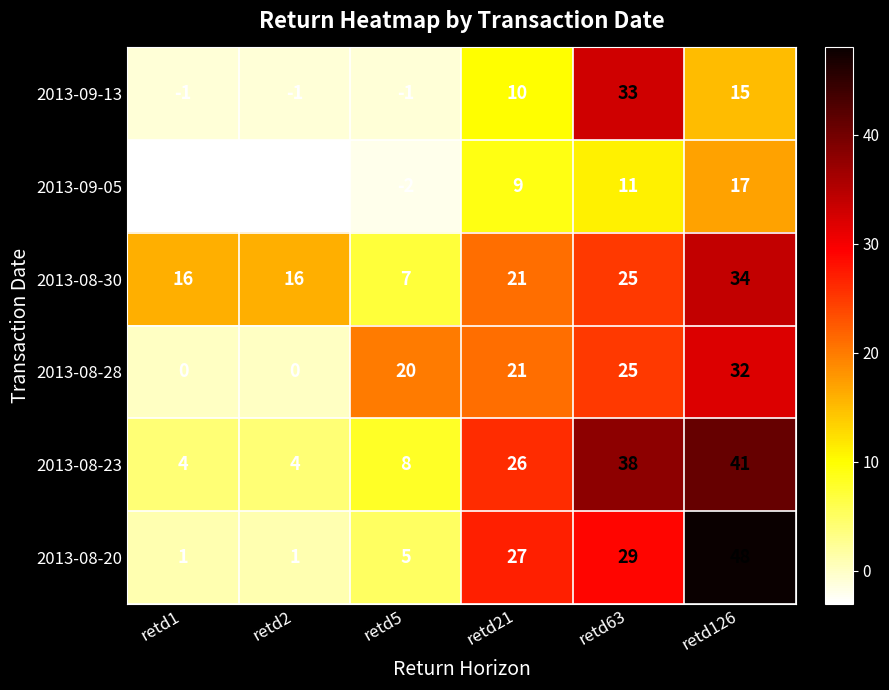

How many 2013-08-30 values are between 16 and 25?

4